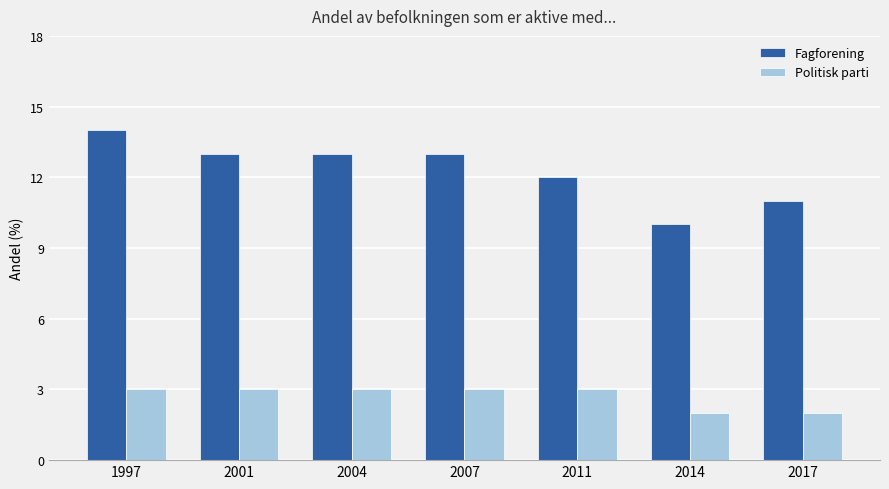

At which label is Fagforening closest to 12?

2011